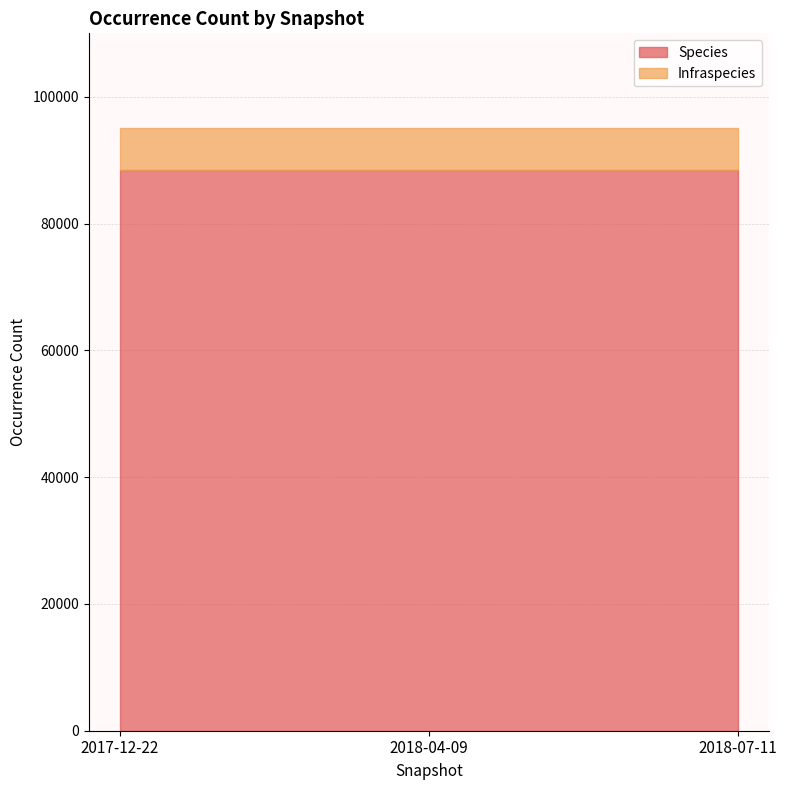

True or false: Species has a value of 18742 at 2017-12-22.

False